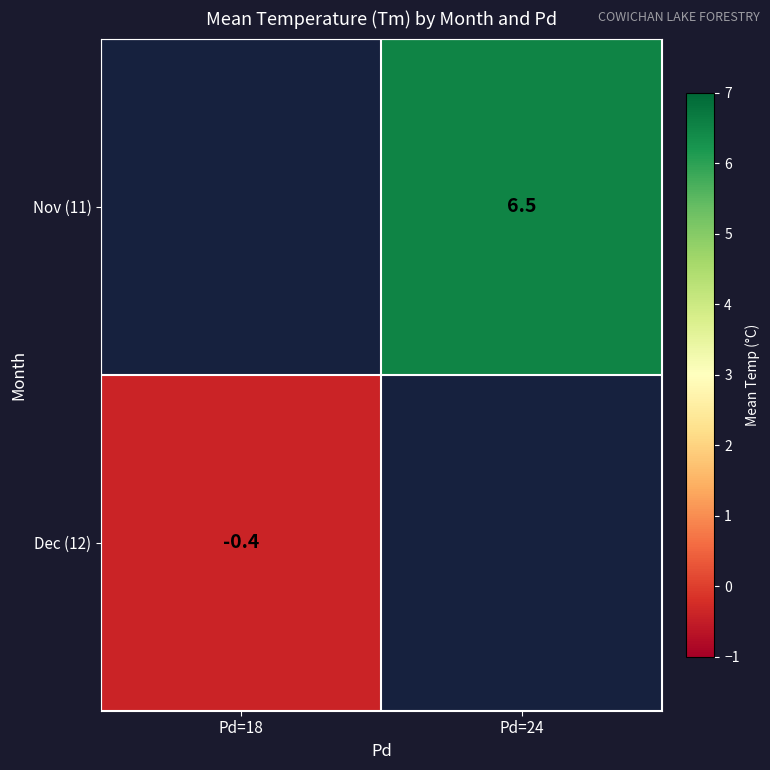

The value of Dec (12) at Pd=18 is -0.4. True or false?

True